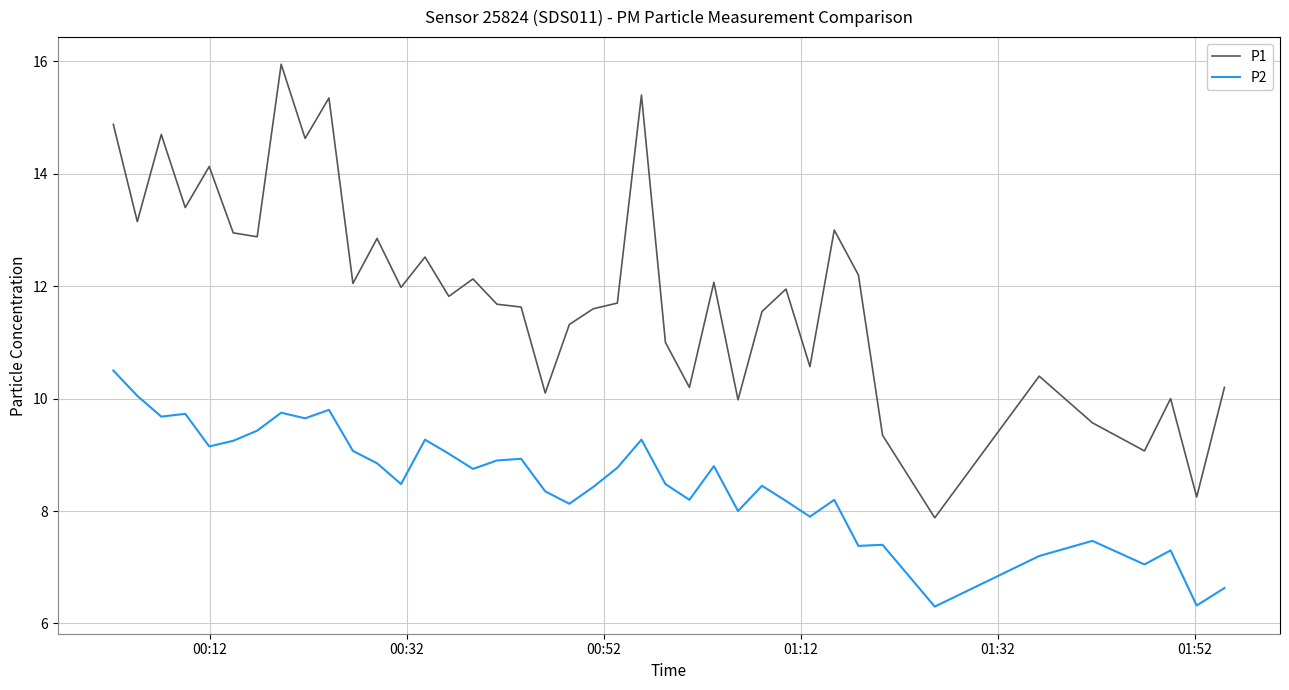

True or false: P1 and P2 cross at least once.

False